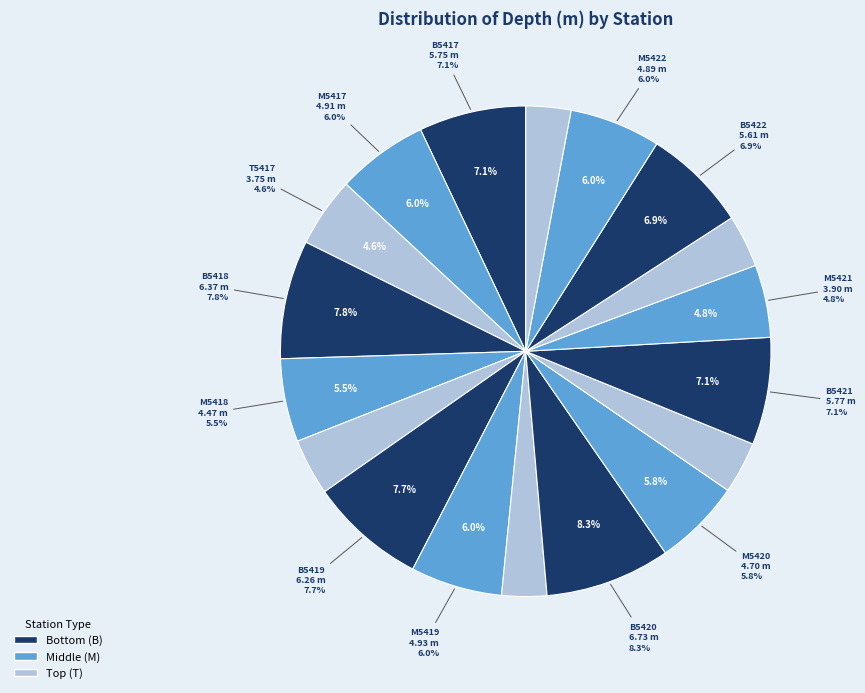

Is there any slice that represents more than half of the pie?

No